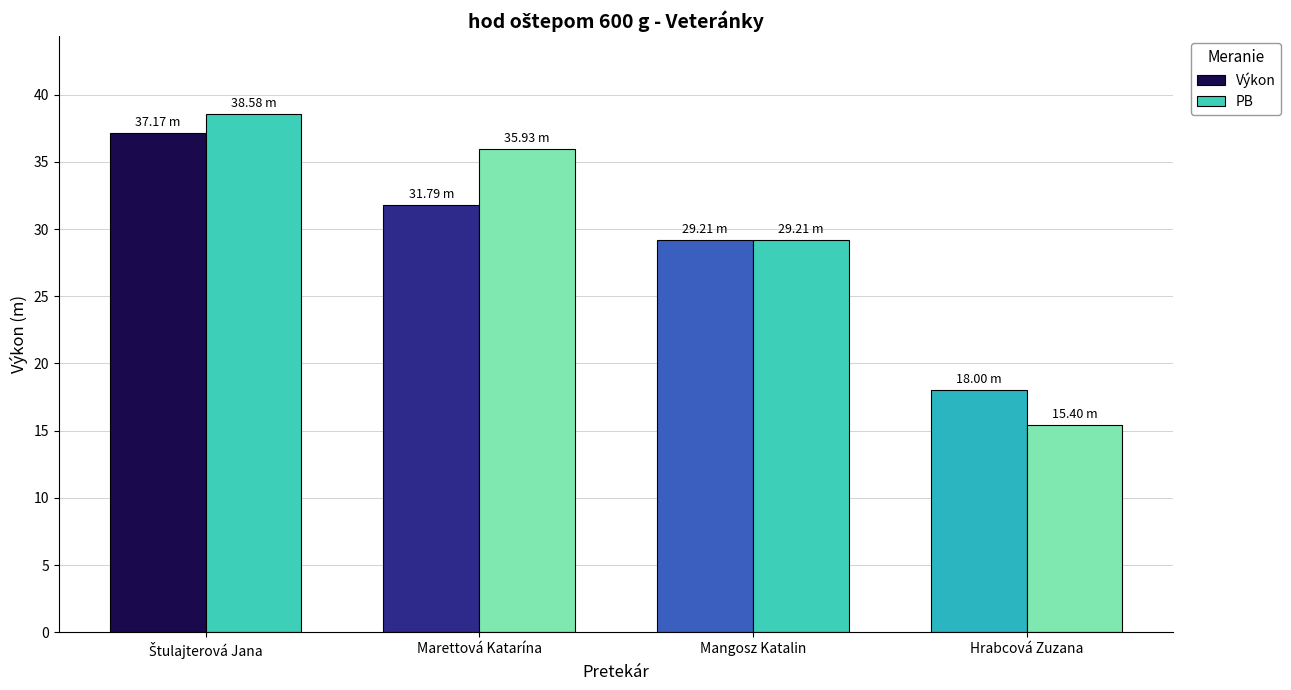

What is the value of the Výkon bar at the 4th from the left?

18.0